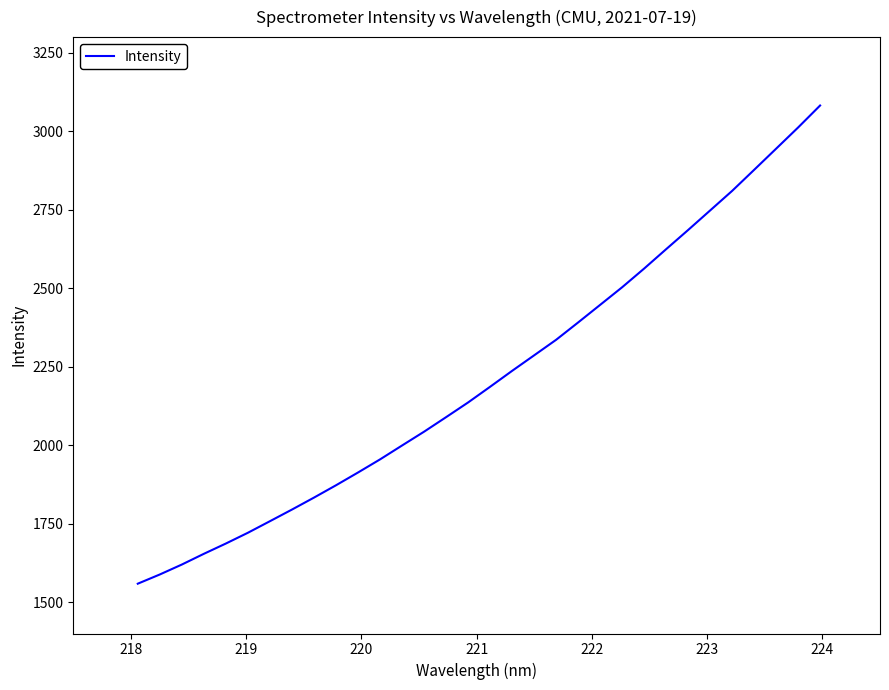

What is the smallest value displayed?

1558.7